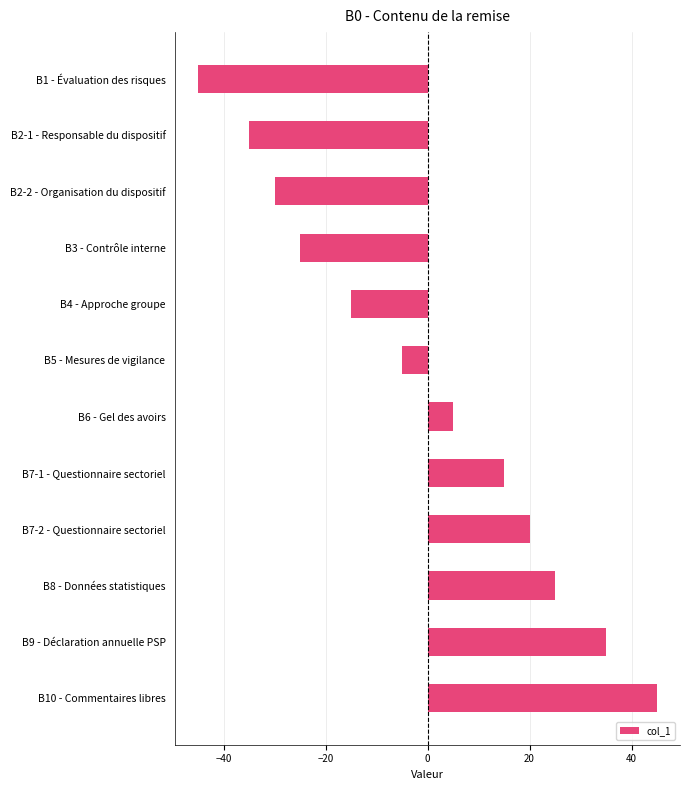

Reading bottom to top, extract all data points from this chart.

45	35	25	20	15	5	-5	-15	-25	-30	-35	-45